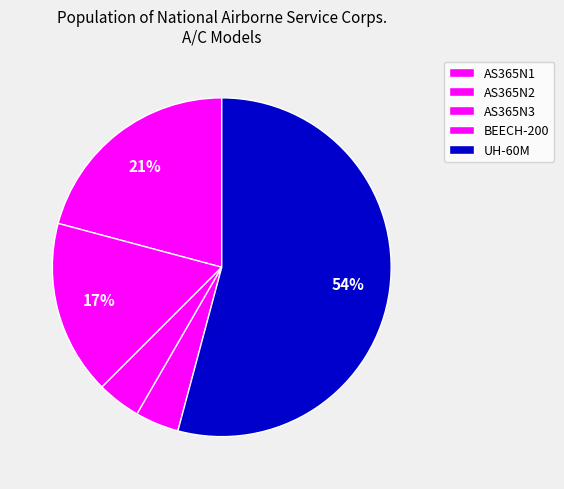

Rank the categories by value from lowest to highest.

AS365N3, BEECH-200, AS365N2, AS365N1, UH-60M